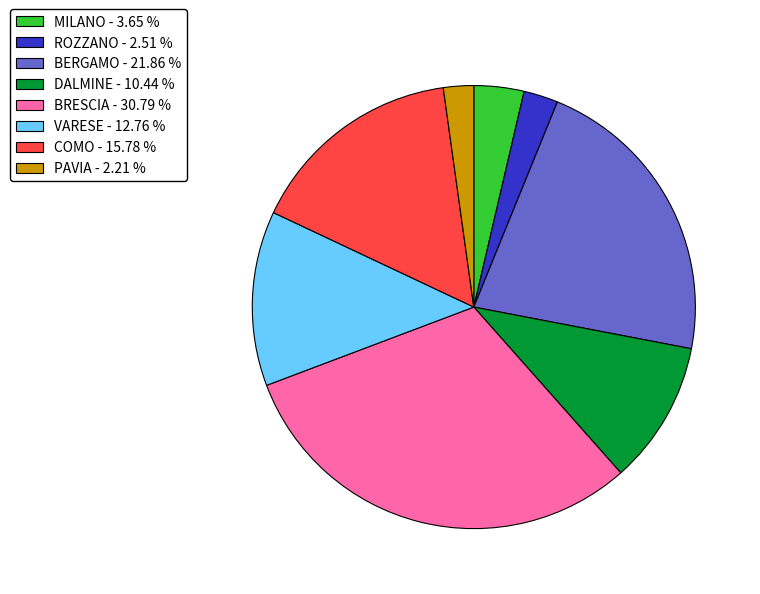

Is the sum of VARESE - 12.76 % and MILANO - 3.65 % greater than half?

No